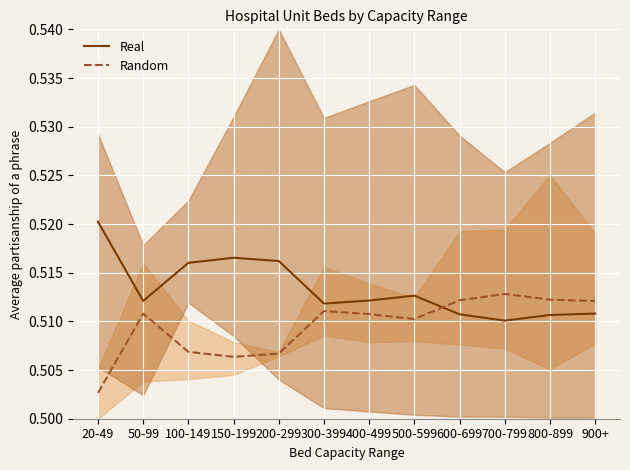

The value of Real at 150-199 is 0.8. True or false?

False